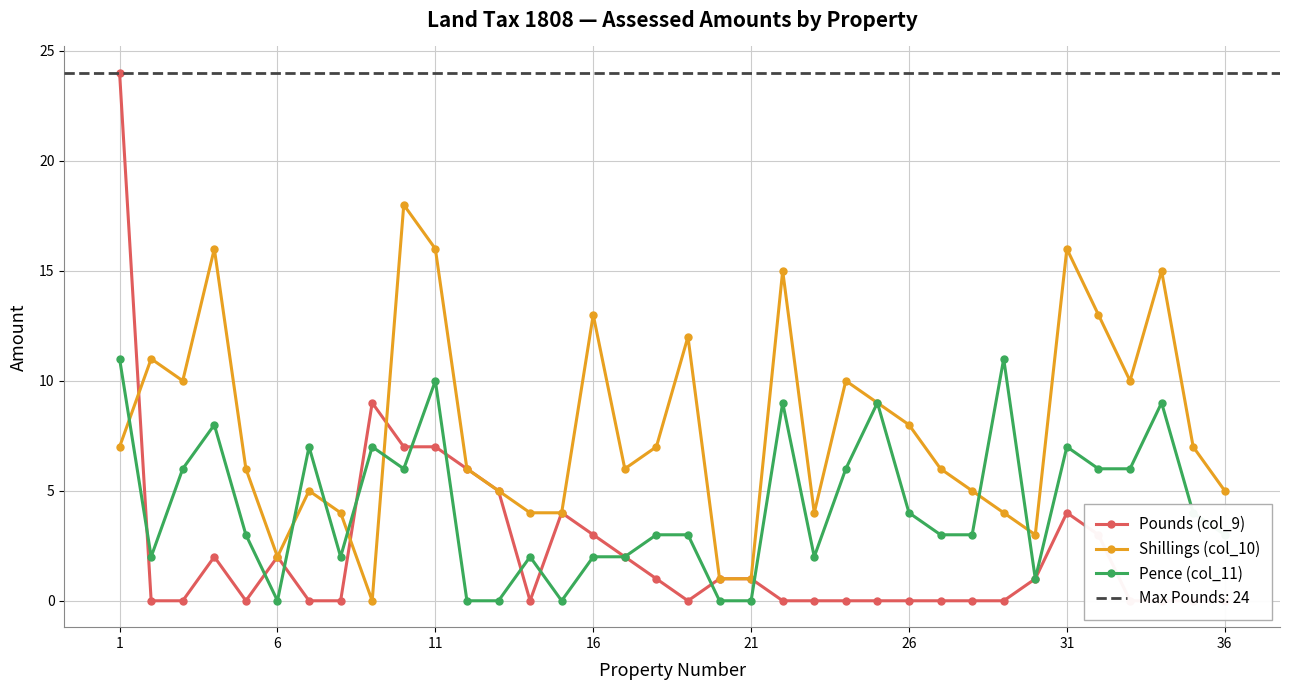

True or false: Shillings (col_10) has more than 1 points higher than both neighbors.

True